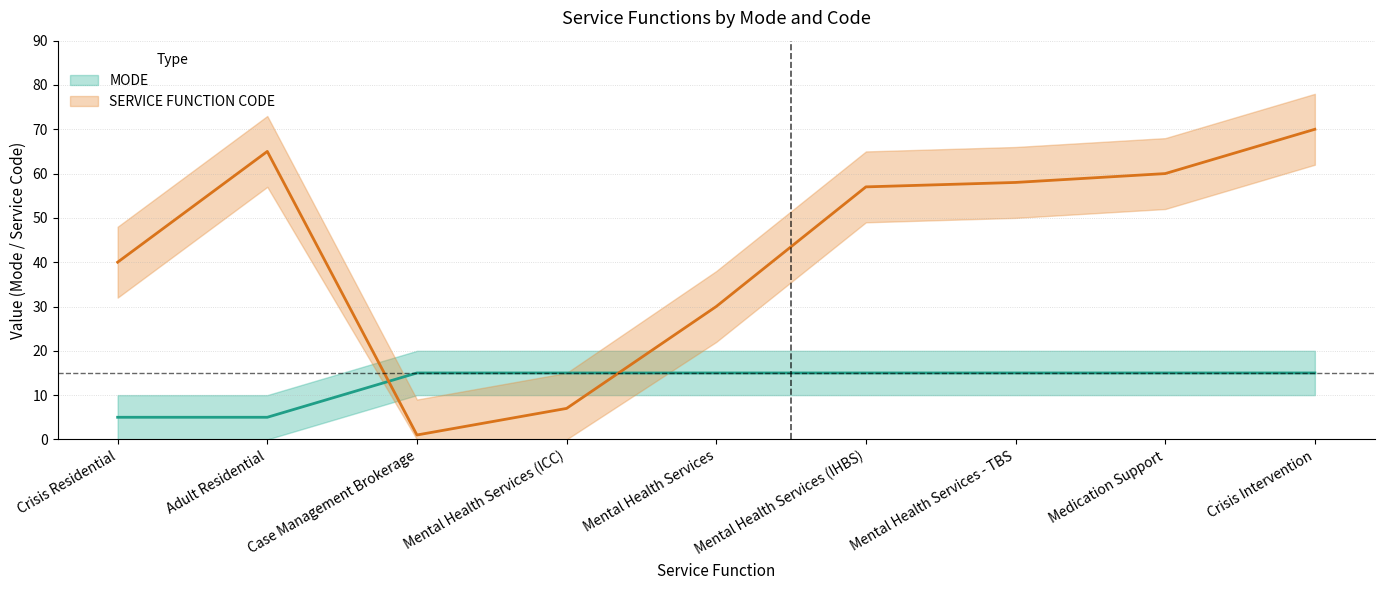

Reading right to left, what are all the values shown in this chart?

MODE: Crisis Intervention=15	Medication Support=15	Mental Health Services - TBS=15	Mental Health Services (IHBS)=15	Mental Health Services=15	Mental Health Services (ICC)=15	Case Management Brokerage=15	Adult Residential=5	Crisis Residential=5
SERVICE FUNCTION CODE: Crisis Intervention=70	Medication Support=60	Mental Health Services - TBS=58	Mental Health Services (IHBS)=57	Mental Health Services=30	Mental Health Services (ICC)=7	Case Management Brokerage=1	Adult Residential=65	Crisis Residential=40